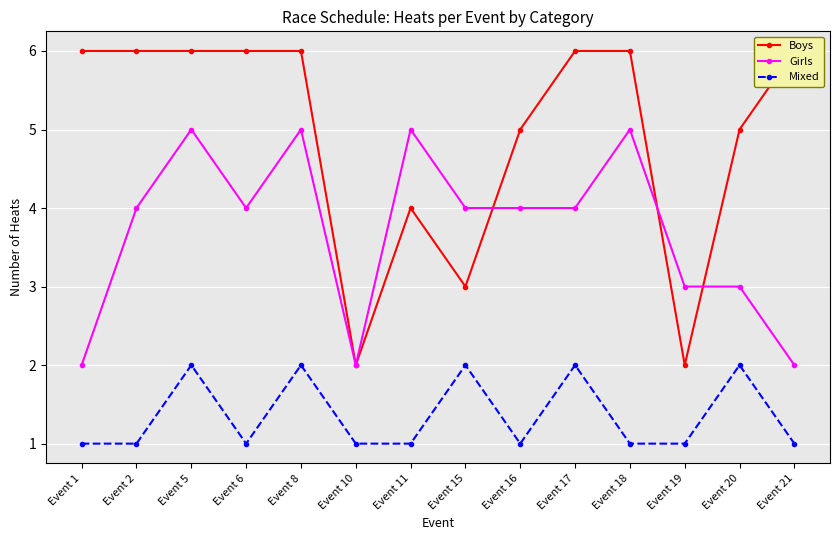

Which series has the largest total across all categories?

Boys